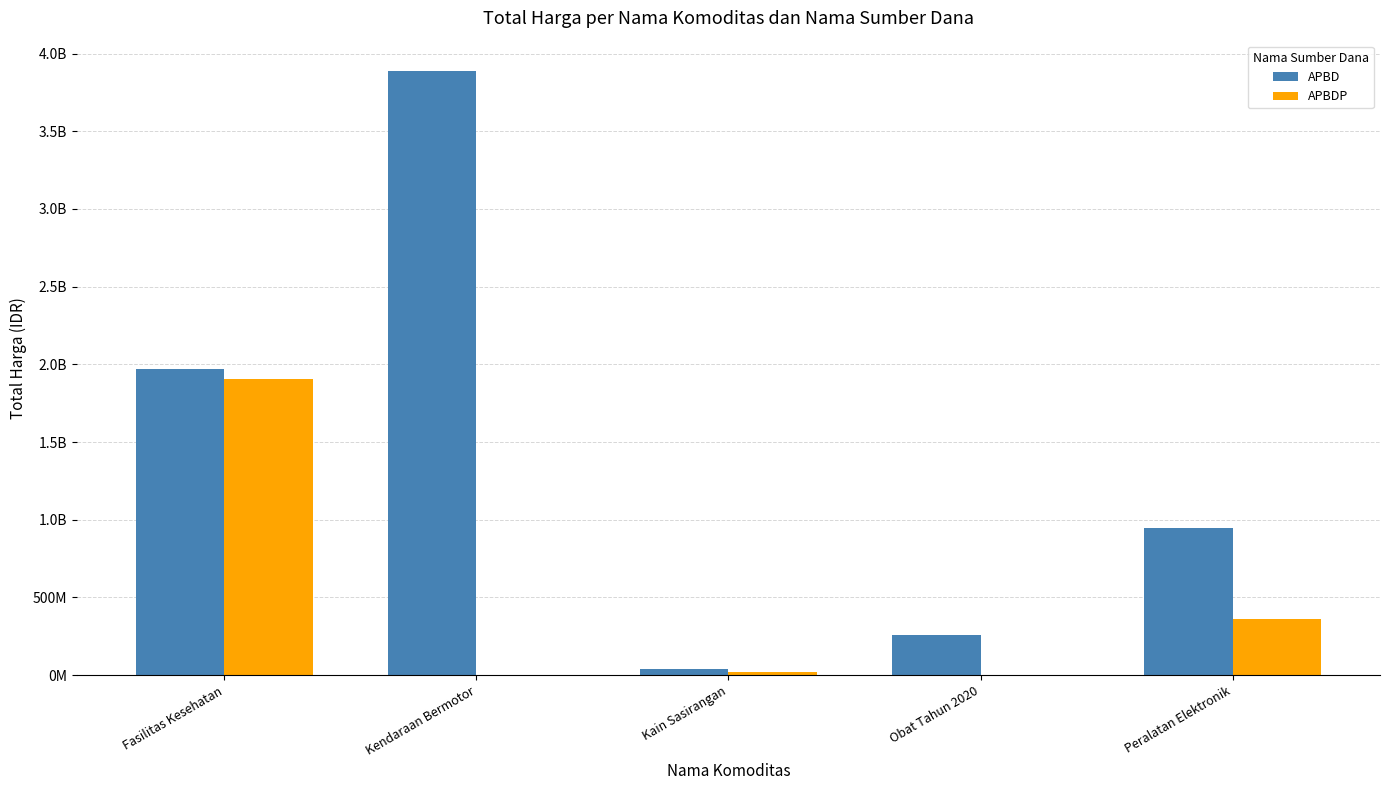

What are all the series names shown in the legend?

APBD, APBDP